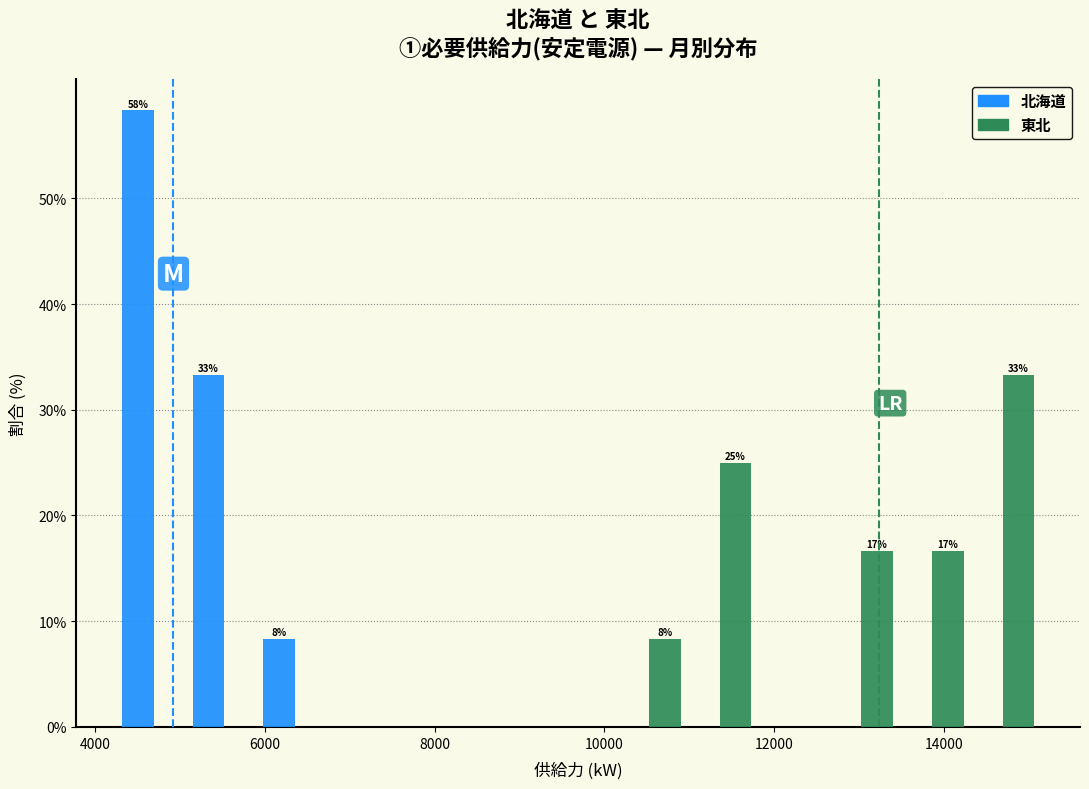

In the 東北 series, which range on the x-axis has the tallest bar?

14200 to 15200